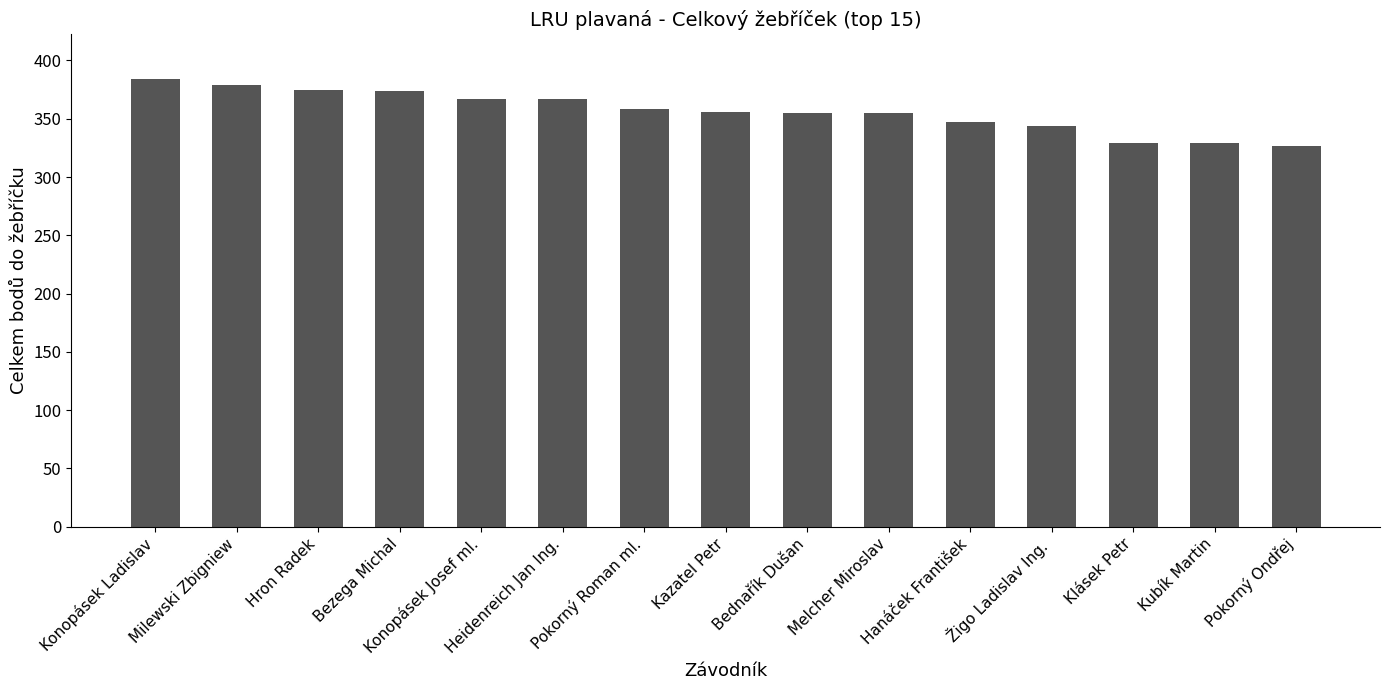

What is the greatest value displayed?

384